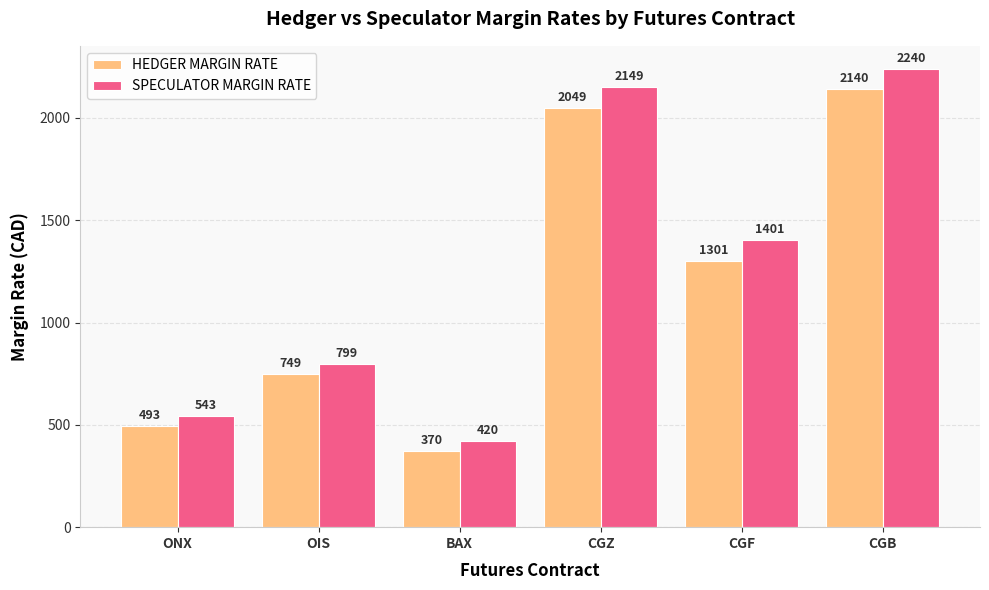

True or false: HEDGER MARGIN RATE has a value of 1845 at CGF.

False